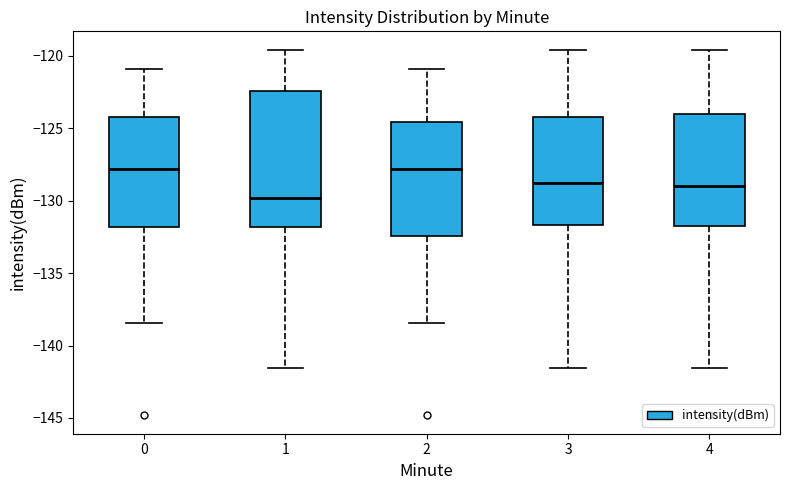

Reading left to right, read every box against the y-axis: the position of its median line, the range the box covers, and the ends of its whiskers. The values are not printed on the chart, so give them approximately, as read against the axis.

0: median -128.0, box -132.0 to -124.5, whiskers -138.5 to -121.0
1: median -130.0, box -132.0 to -122.5, whiskers -141.5 to -119.5
2: median -128.0, box -132.5 to -124.5, whiskers -138.5 to -121.0
3: median -129.0, box -131.5 to -124.5, whiskers -141.5 to -119.5
4: median -129.0, box -131.5 to -124.0, whiskers -141.5 to -119.5